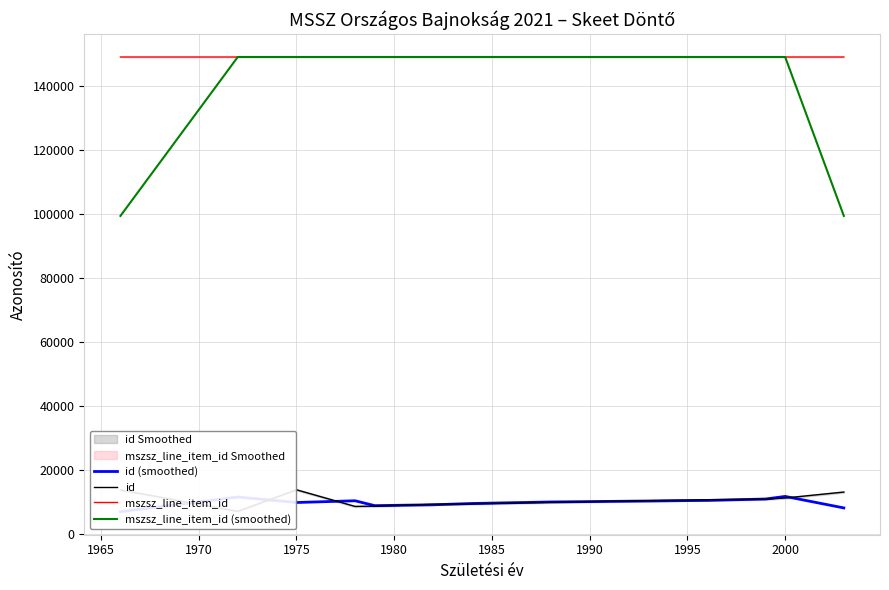

True or false: mszsz_line_item_id has a value of 149024.0 at 1990.

True